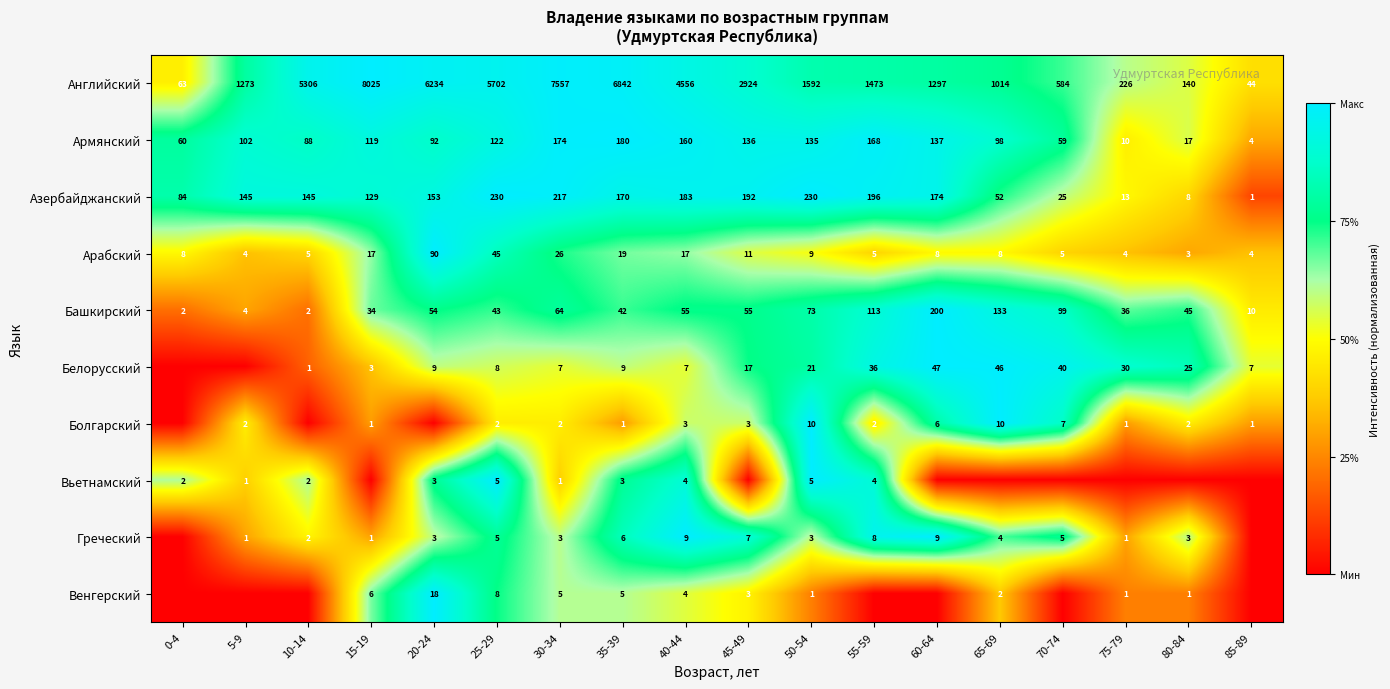

Rank the categories by Английский value from lowest to highest.

85-89, 0-4, 80-84, 75-79, 70-74, 65-69, 5-9, 60-64, 55-59, 50-54, 45-49, 40-44, 10-14, 25-29, 20-24, 35-39, 30-34, 15-19